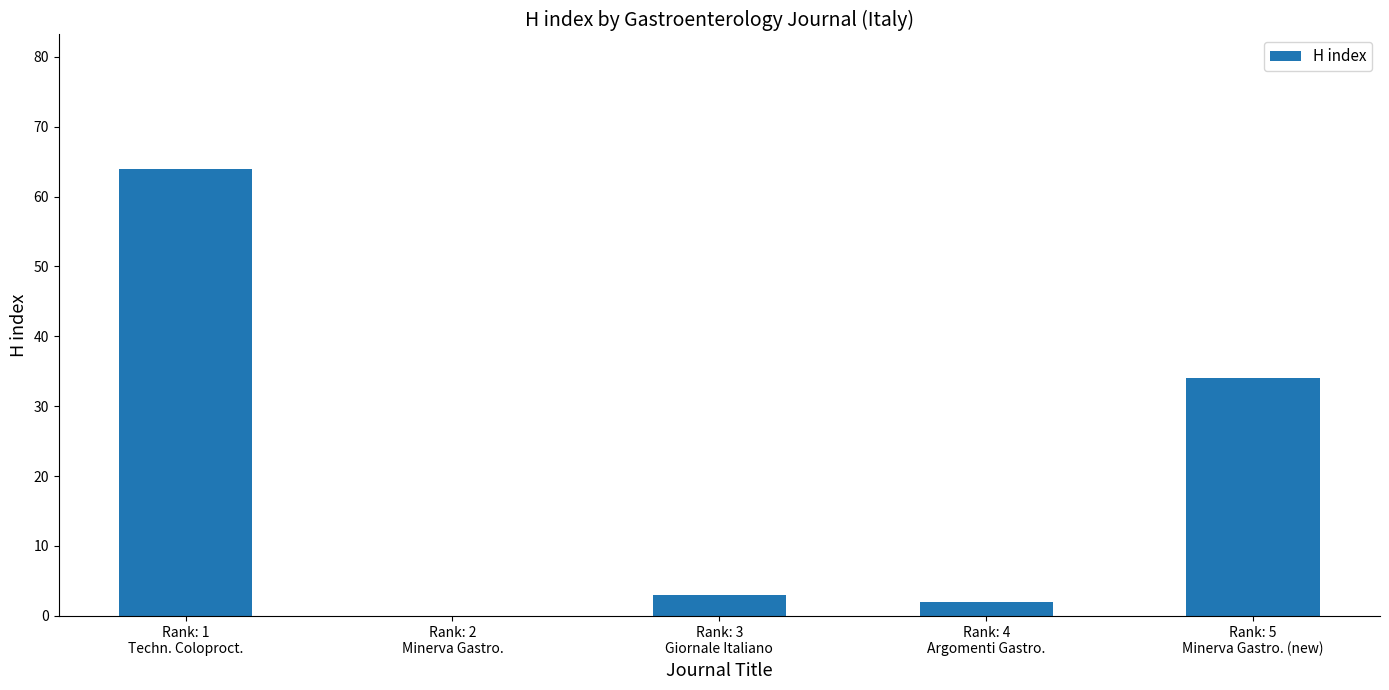

Is it true that the value at Rank: 1
Techn. Coloproct. is 64?

True